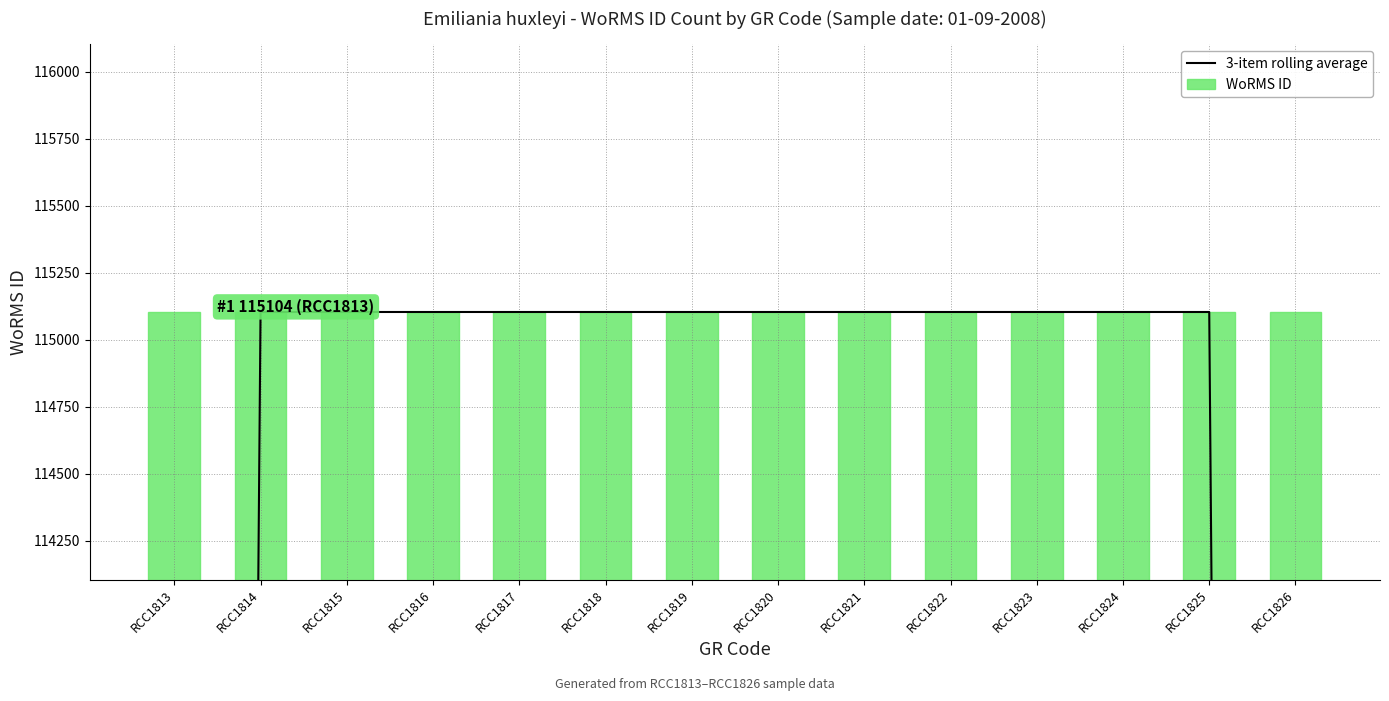

What is the total value across all series at RCC1817?

230208